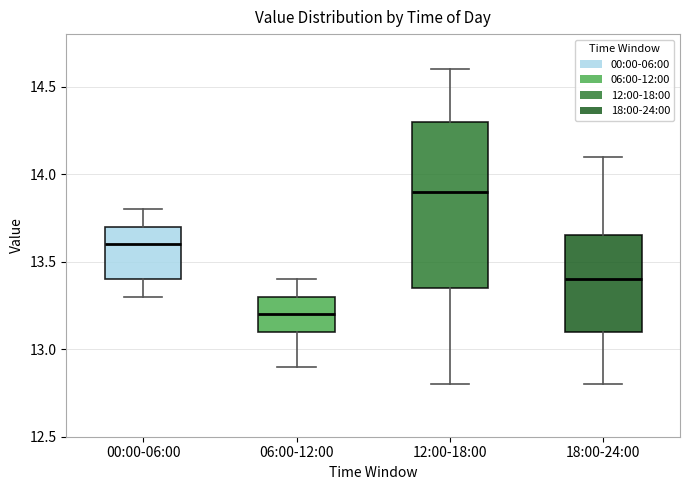

Reading left to right, read every box against the y-axis: the position of its median line, the range the box covers, and the ends of its whiskers. The values are not printed on the chart, so give them approximately, as read against the axis.

00:00-06:00: median 13.60, box 13.40 to 13.70, whiskers 13.30 to 13.80
06:00-12:00: median 13.20, box 13.10 to 13.30, whiskers 12.90 to 13.40
12:00-18:00: median 13.90, box 13.35 to 14.30, whiskers 12.80 to 14.60
18:00-24:00: median 13.40, box 13.10 to 13.65, whiskers 12.80 to 14.10